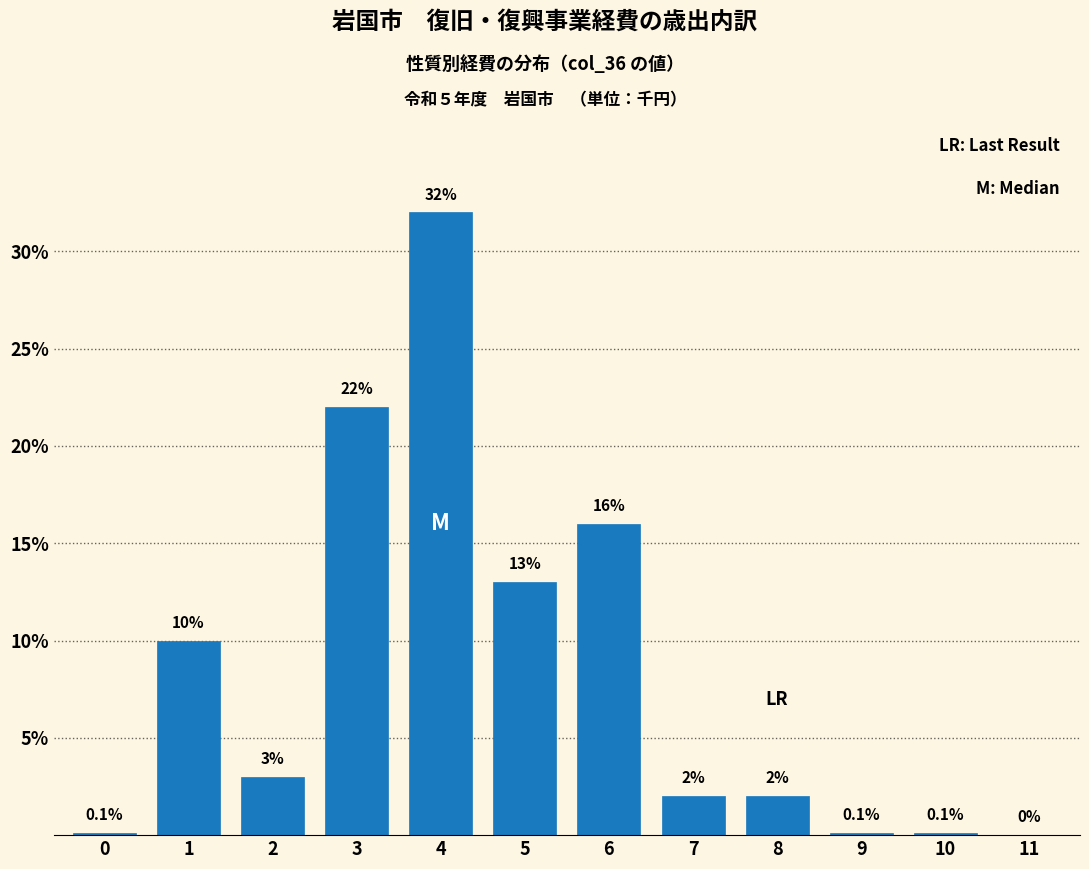

Reading left to right, list all the values displayed in this chart.

0=0.1	1=10.0	2=3.0	3=22.0	4=32.0	5=13.0	6=16.0	7=2.0	8=2.0	9=0.1	10=0.1	11=0.0